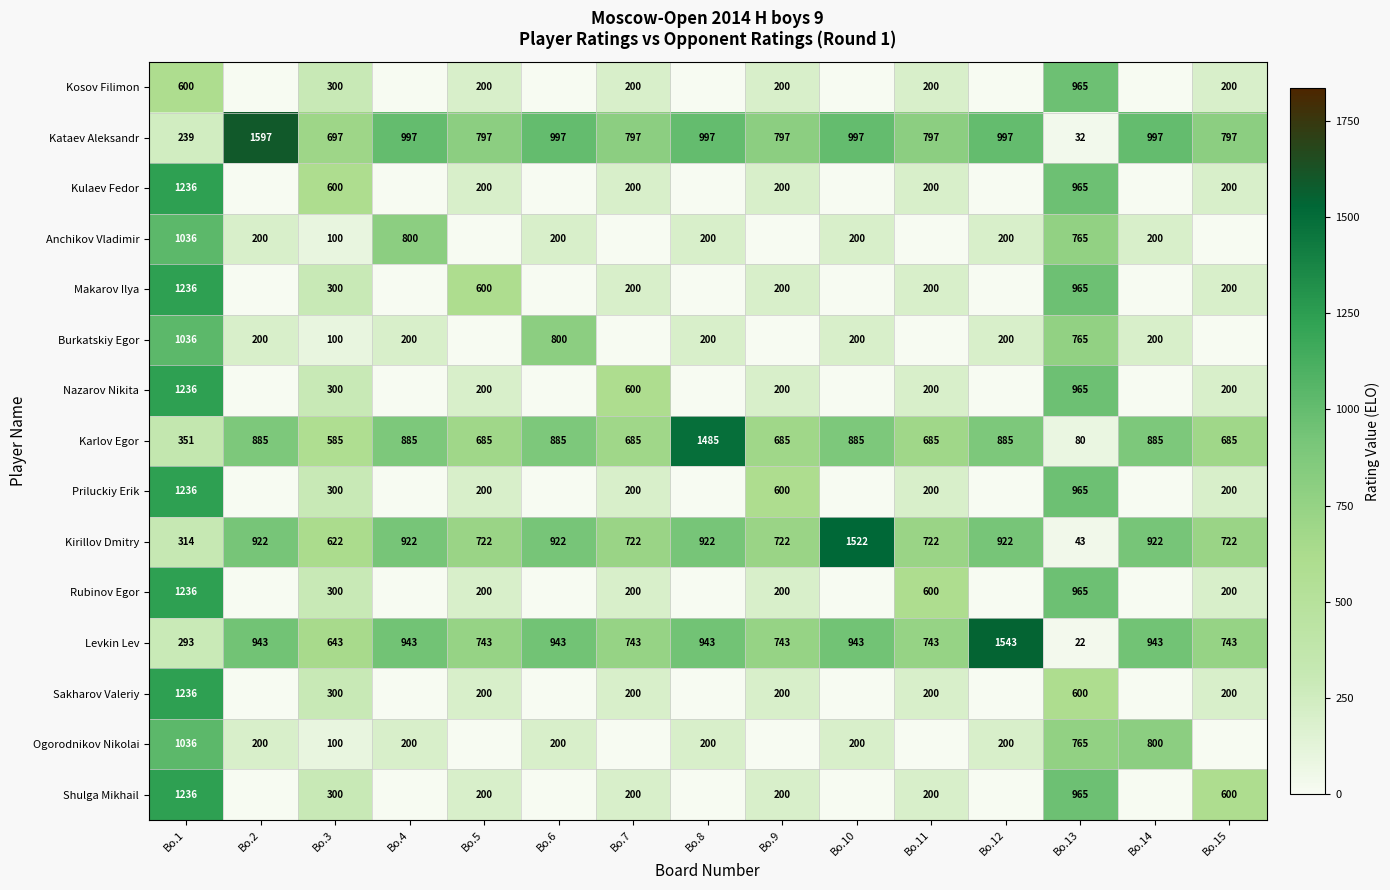

Is it true that Nazarov Nikita equals 124 at Bo.11?

False